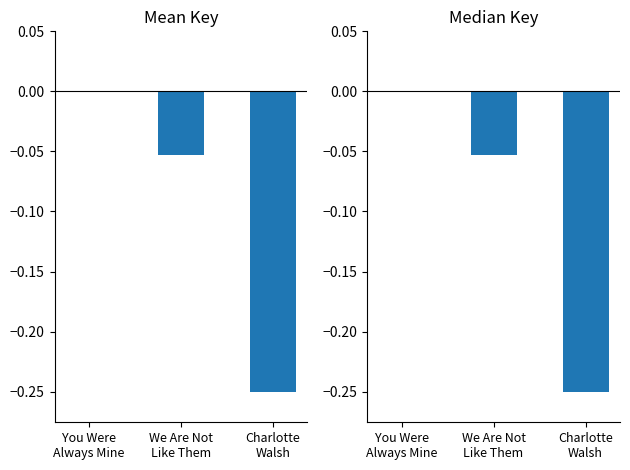

True or false: the data shows 0.2 at You Were
Always Mine.

False